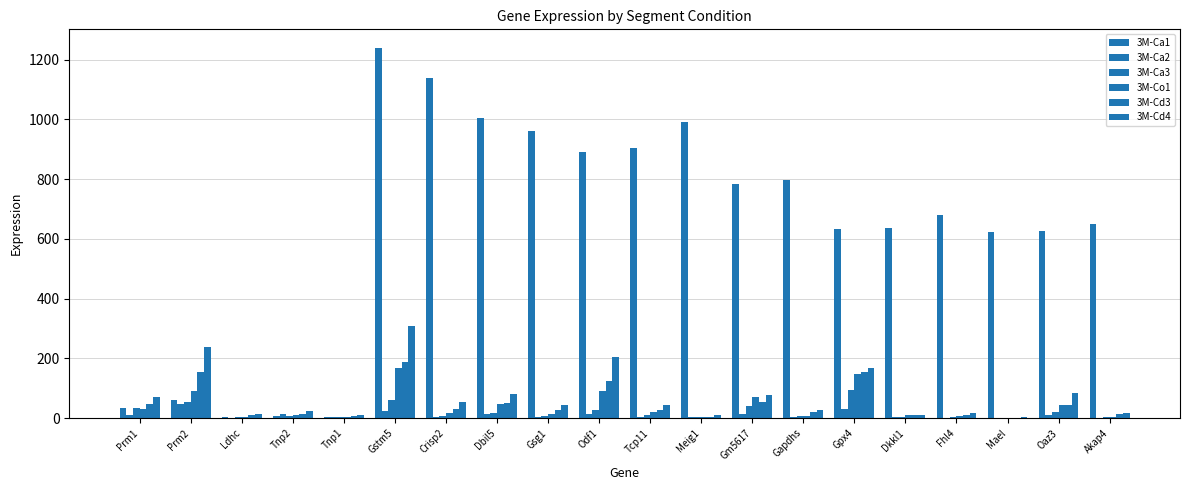

Is the value of 3M-Ca2 at Crisp2 greater than the value of 3M-Ca1 at Meig1?

No